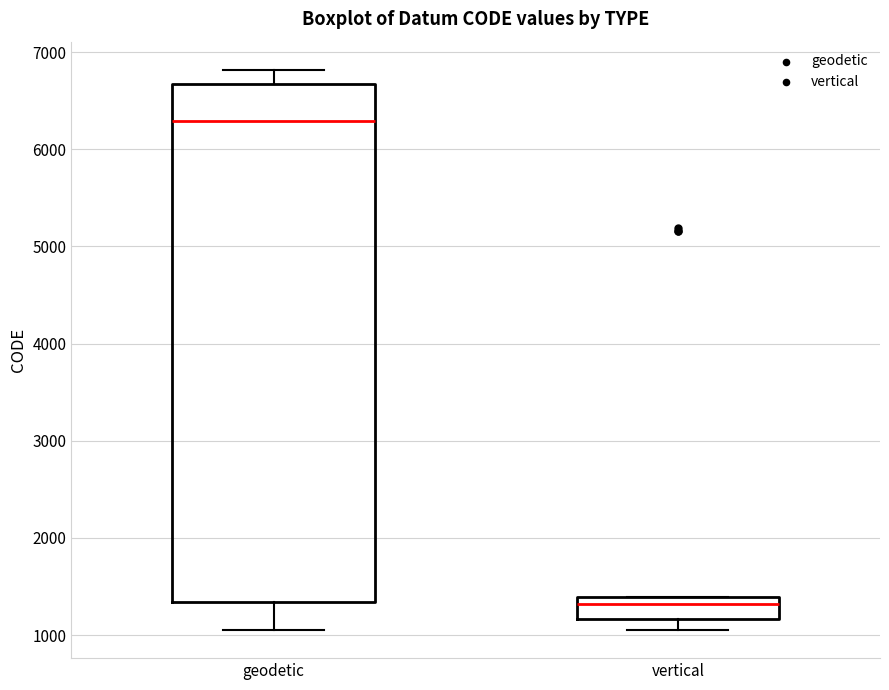

Reading left to right, read every box against the y-axis: the position of its median line, the range the box covers, and the ends of its whiskers. The values are not printed on the chart, so give them approximately, as read against the axis.

geodetic: median 6300, box 1300 to 6700, whiskers 1100 to 6800
vertical: median 1300, box 1200 to 1400, whiskers 1100 to 1400